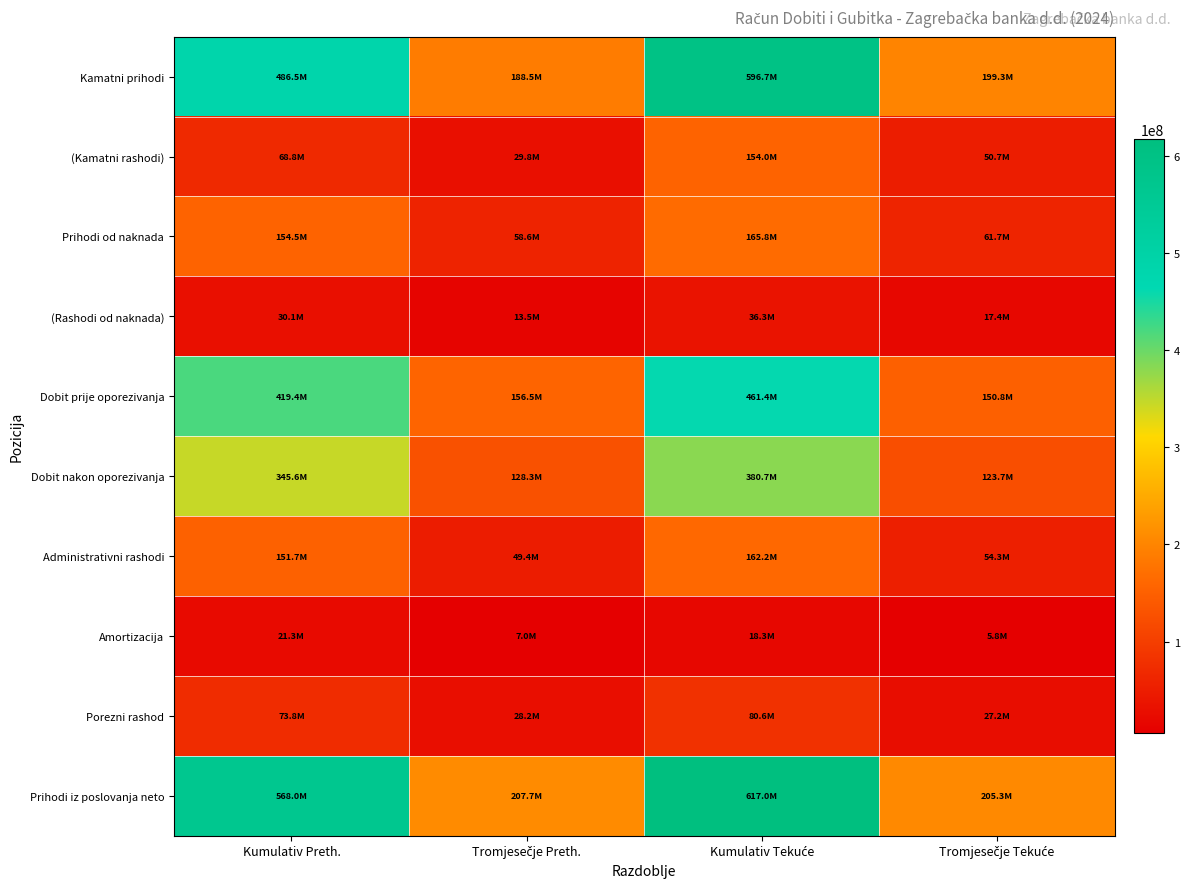

Reading left to right, what are all the values shown in this chart?

Kamatni prihodi: Kumulativ Preth.=486500613	Tromjesečje Preth.=188508861	Kumulativ Tekuće=596745780	Tromjesečje Tekuće=199254509
(Kamatni rashodi): Kumulativ Preth.=68830065	Tromjesečje Preth.=29811478	Kumulativ Tekuće=154022511	Tromjesečje Tekuće=50683521
Prihodi od naknada: Kumulativ Preth.=154453003	Tromjesečje Preth.=58570518	Kumulativ Tekuće=165781121	Tromjesečje Tekuće=61731094
(Rashodi od naknada): Kumulativ Preth.=30107001	Tromjesečje Preth.=13531662	Kumulativ Tekuće=36290419	Tromjesečje Tekuće=17421772
Dobit prije oporezivanja: Kumulativ Preth.=419362486	Tromjesečje Preth.=156482267	Kumulativ Tekuće=461374626	Tromjesečje Tekuće=150838921
Dobit nakon oporezivanja: Kumulativ Preth.=345597232	Tromjesečje Preth.=128311132	Kumulativ Tekuće=380727978	Tromjesečje Tekuće=123675889
Administrativni rashodi: Kumulativ Preth.=151655653	Tromjesečje Preth.=49429402	Kumulativ Tekuće=162196205	Tromjesečje Tekuće=54339913
Amortizacija: Kumulativ Preth.=21337116	Tromjesečje Preth.=6989176	Kumulativ Tekuće=18316755	Tromjesečje Tekuće=5778070
Porezni rashod: Kumulativ Preth.=73765254	Tromjesečje Preth.=28171135	Kumulativ Tekuće=80646648	Tromjesečje Tekuće=27163032
Prihodi iz poslovanja neto: Kumulativ Preth.=568019686	Tromjesečje Preth.=207734504	Kumulativ Tekuće=616990361	Tromjesečje Tekuće=205313227